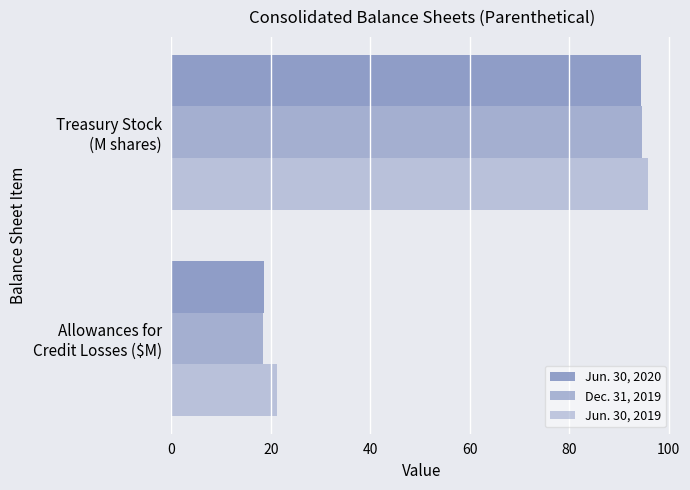

How many values in the Jun. 30, 2019 series exceed 95?

1